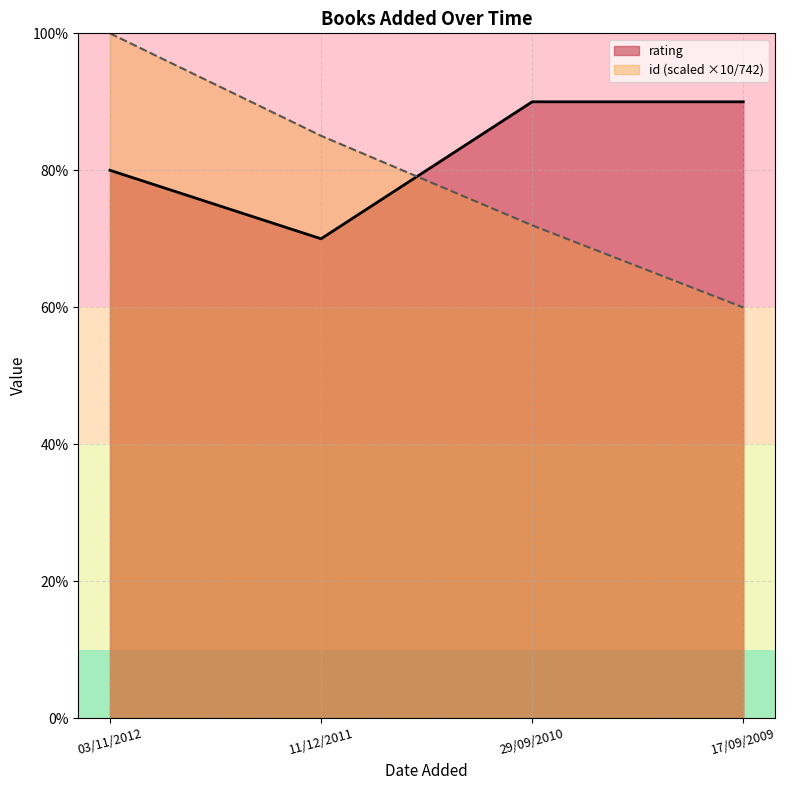

What is the label of the 1st point from the right?

17/09/2009